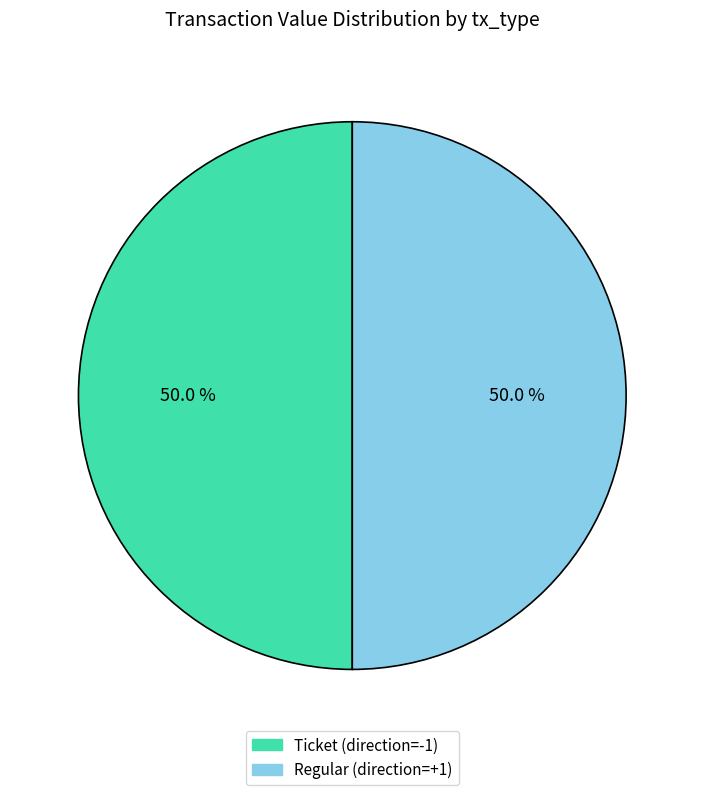

Count the number of slices in the pie.

2